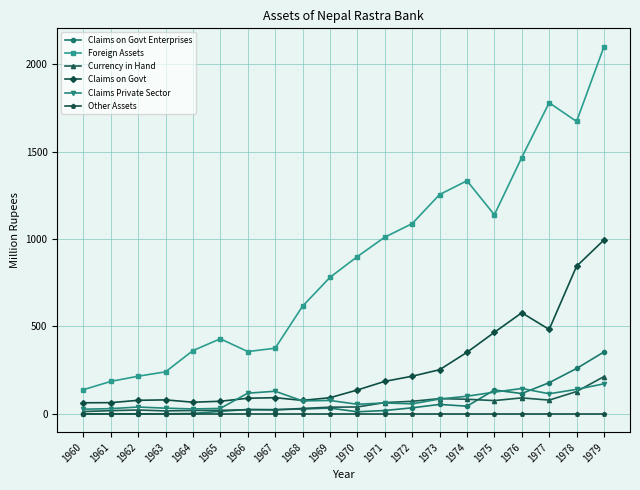

Which series has the largest total across all categories?

Foreign Assets